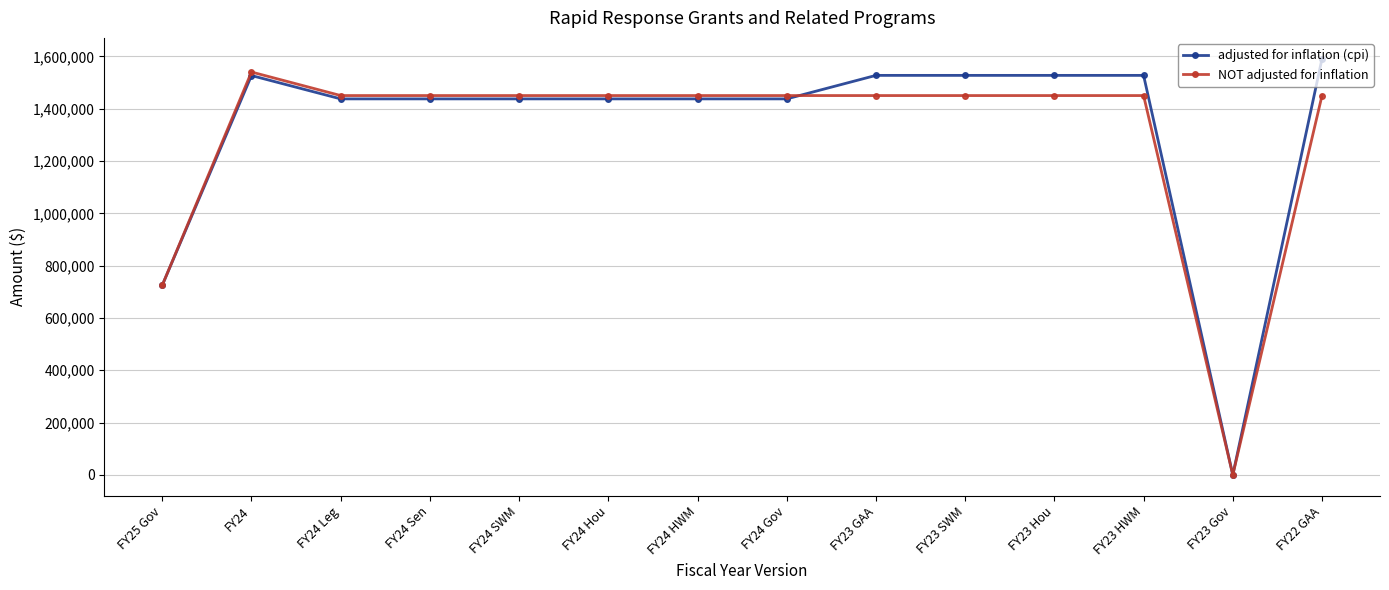

True or false: adjusted for inflation (cpi) has more than 0 points higher than both neighbors.

True